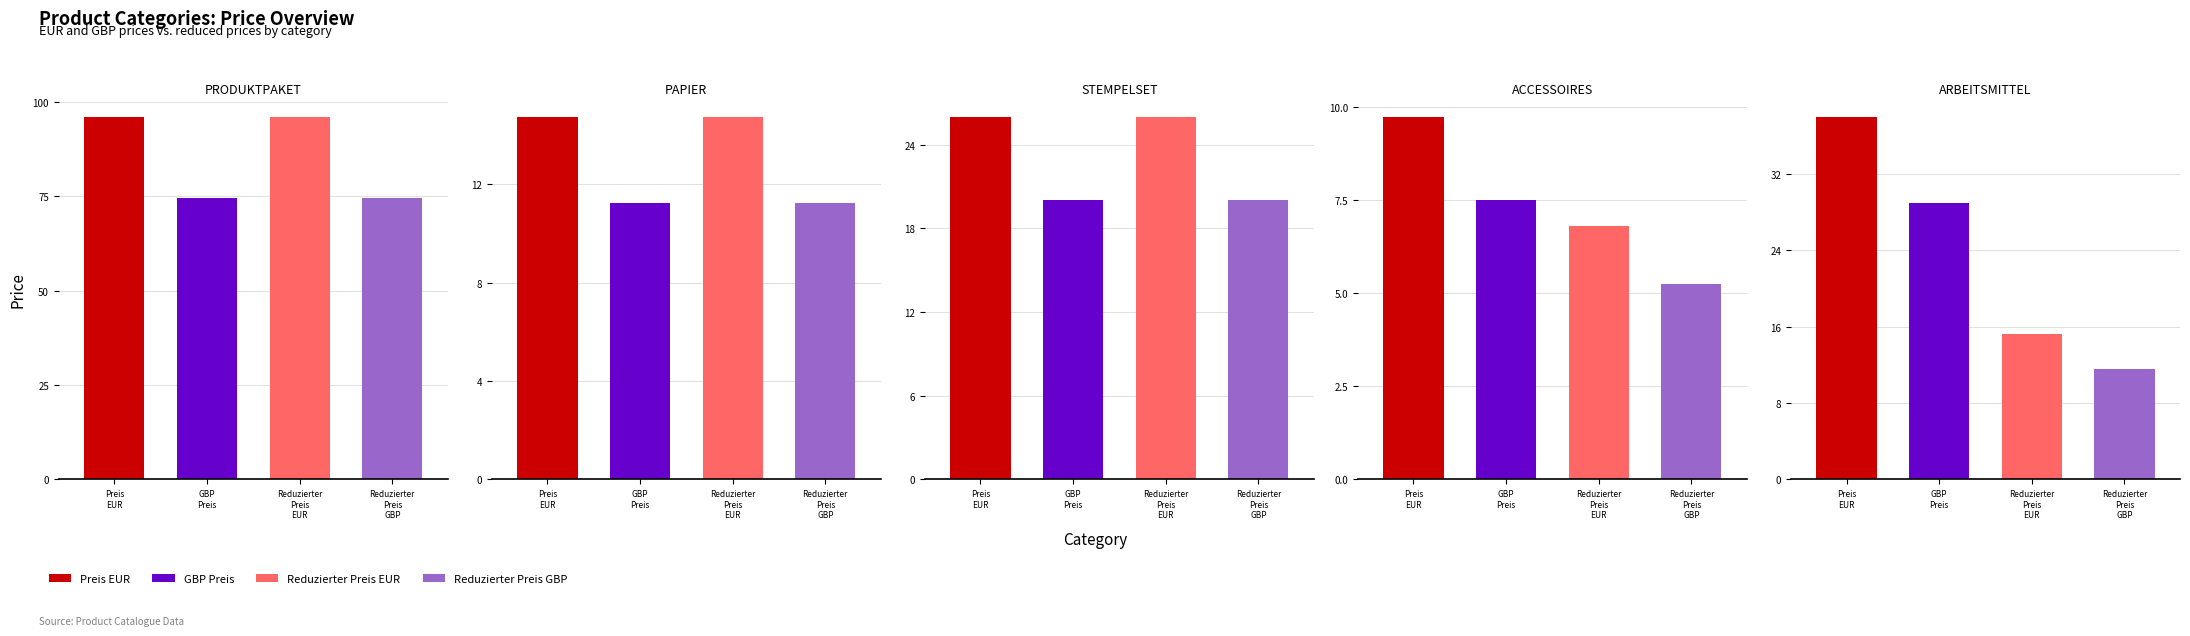

List the labels in order of Reduzierter Preis EUR value, largest first.

0, 2, 4, 1, 3